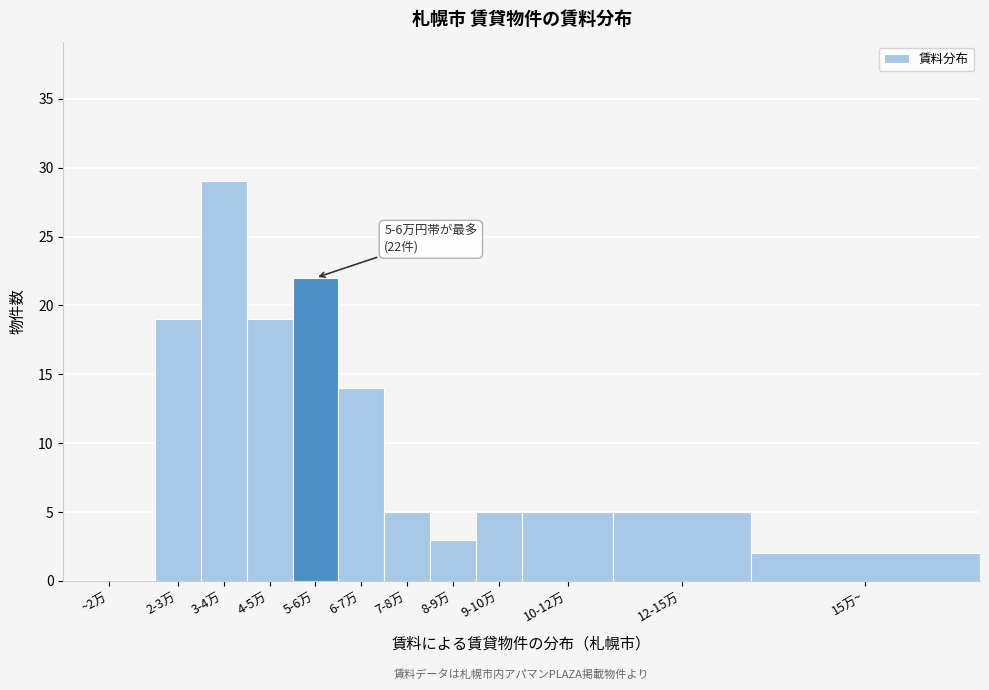

Reading left to right, extract all data points from this chart.

~2万=0	2-3万=19	3-4万=29	4-5万=19	5-6万=22	6-7万=14	7-8万=5	8-9万=3	9-10万=5	10-12万=5	12-15万=5	15万~=2